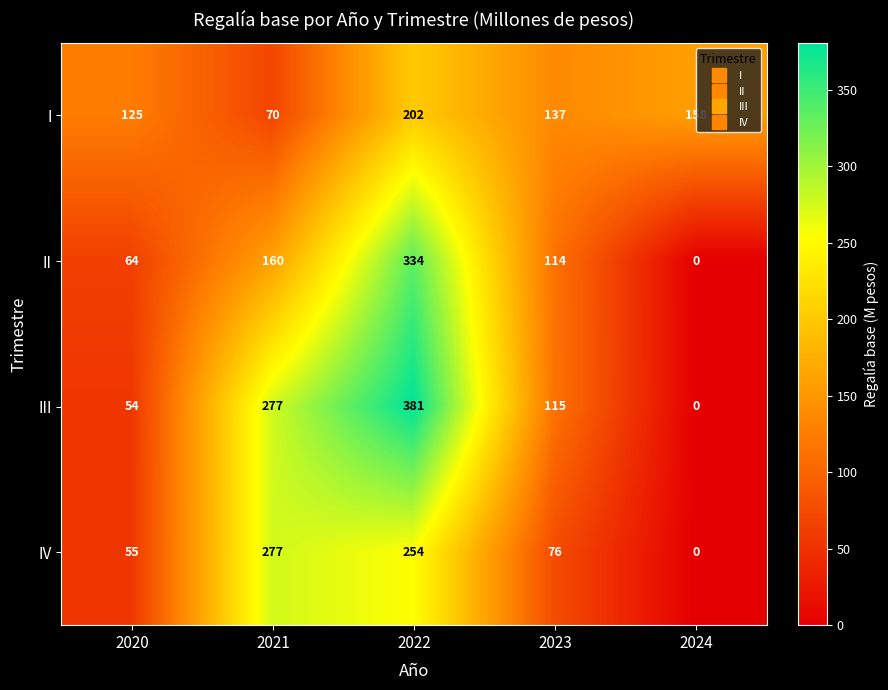

What is the sum of the IV values at 2020 and 2023?

131